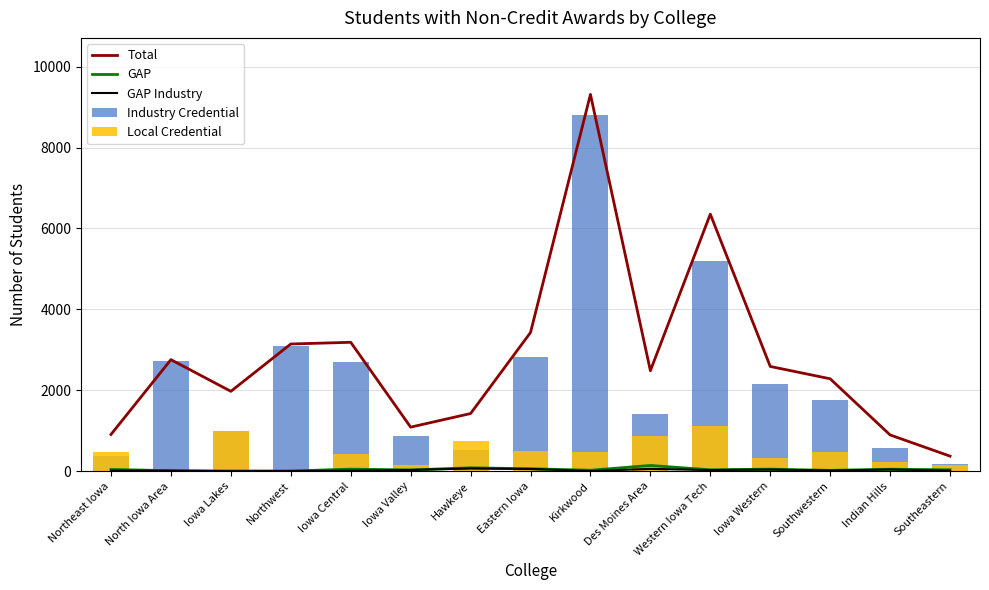

Which series changed the most between Iowa Valley and Eastern Iowa?

Total